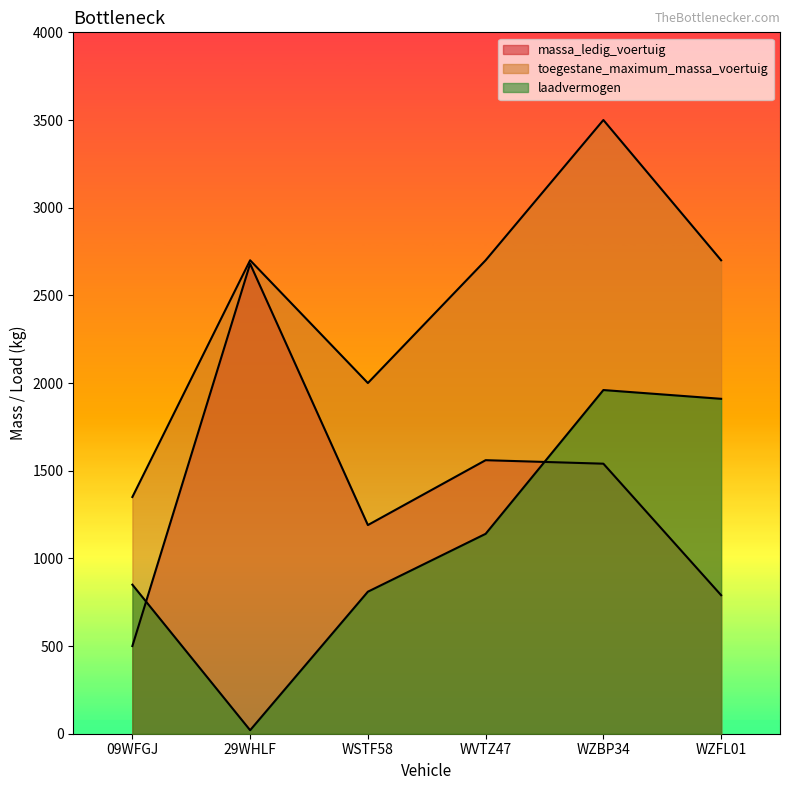

Between WSTF58 and WZBP34, which series saw the biggest shift?

toegestane_maximum_massa_voertuig